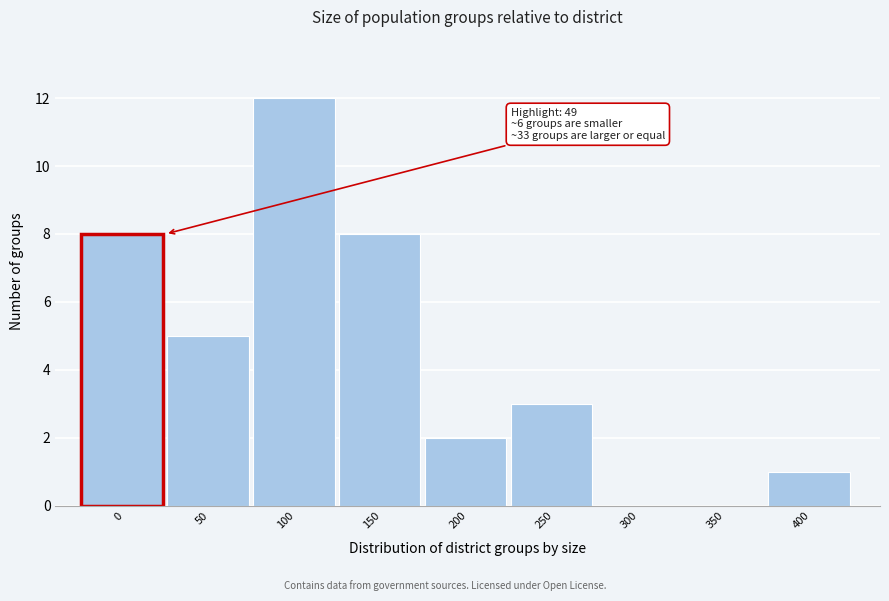

Reading right to left, list all the values displayed in this chart.

400=1	350=0	300=0	250=3	200=2	150=8	100=12	50=5	0=8